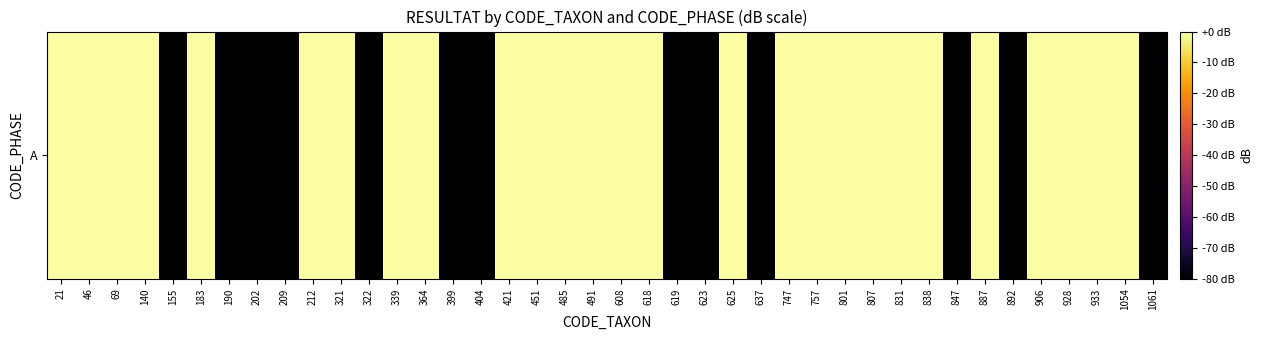

Which label corresponds to the smallest value in the chart?

155